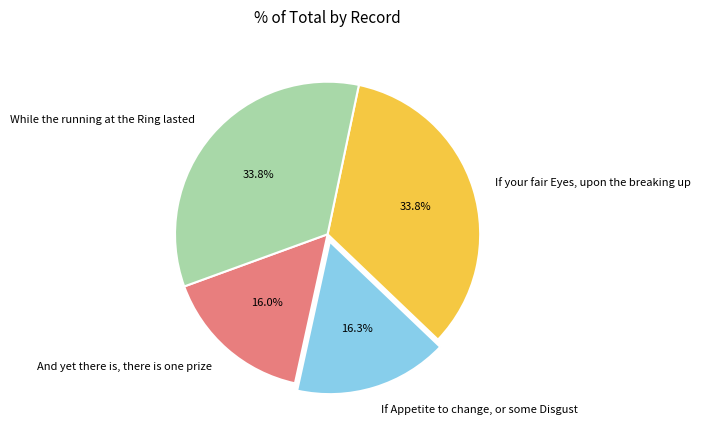

Approximately how many times larger is the value at And yet there is, there is one prize compared to While the running at the Ring lasted?

0.5